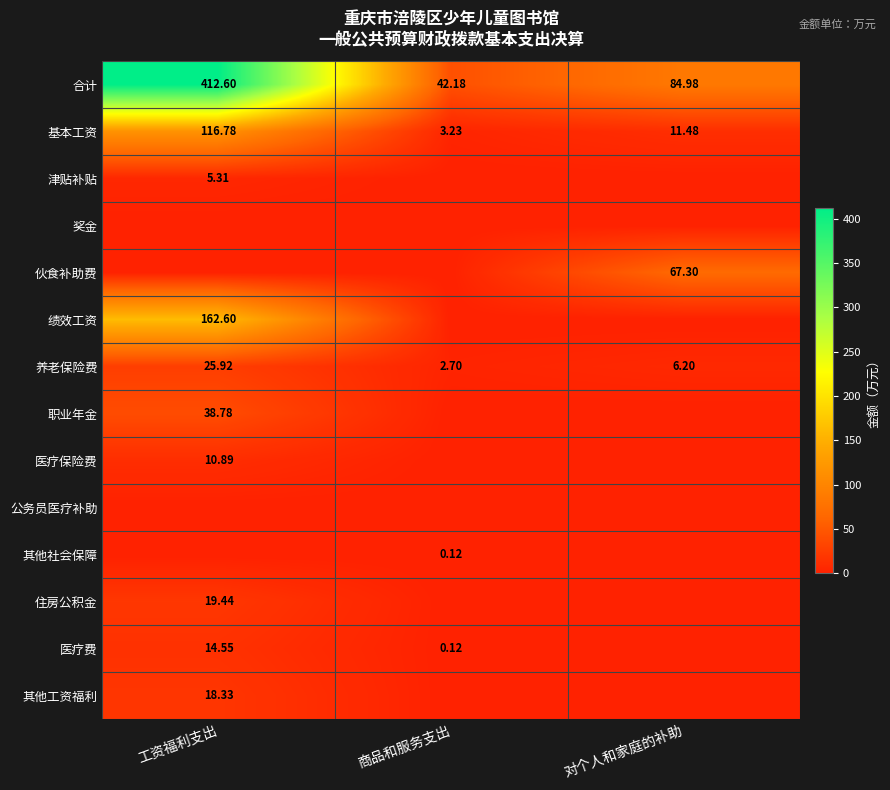

What is the total value across all series at 商品和服务支出?

48.4